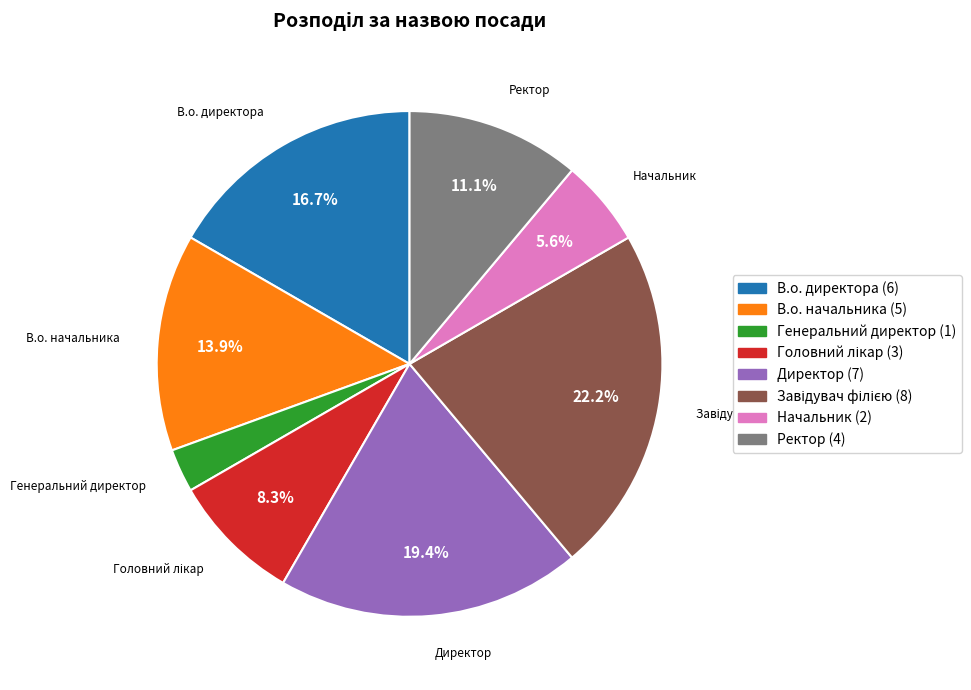

How many slices are in this pie chart?

8